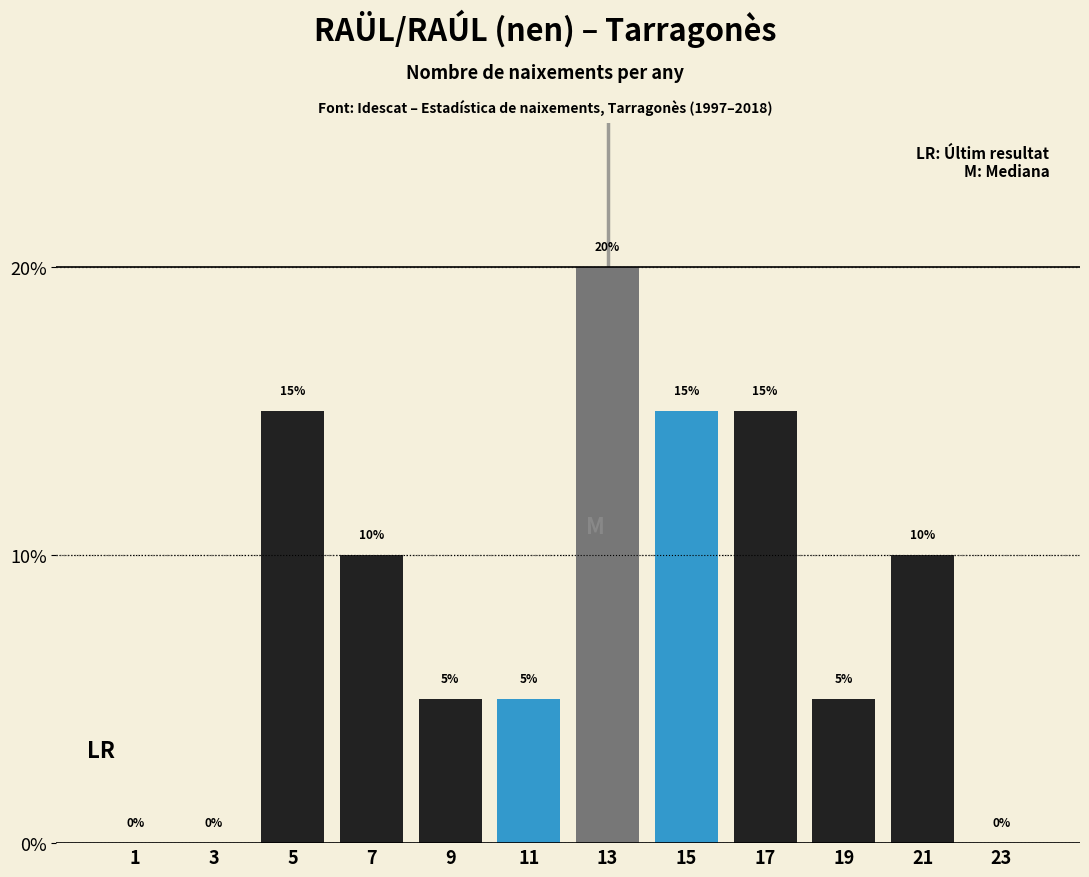

Reading left to right, transcribe this chart: for each bar, give the range it covers on the x-axis and its height.

0 to 2: 0
2 to 4: 0
4 to 6: 15
6 to 8: 10
8 to 10: 5
10 to 12: 5
12 to 14: 20
14 to 16: 15
16 to 18: 15
18 to 20: 5
20 to 22: 10
22 to 24: 0